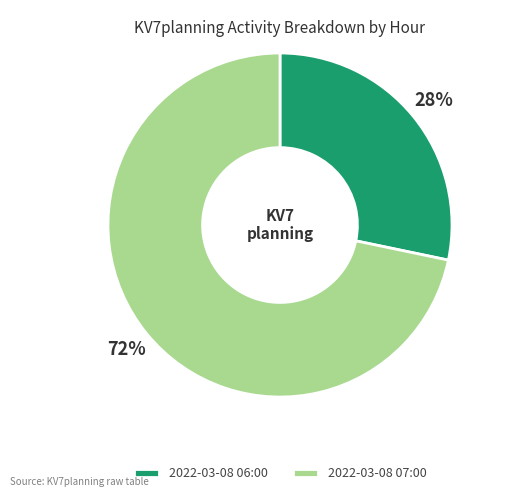

To the nearest percent, what percentage of the pie is 2022-03-08 06:00?

28%